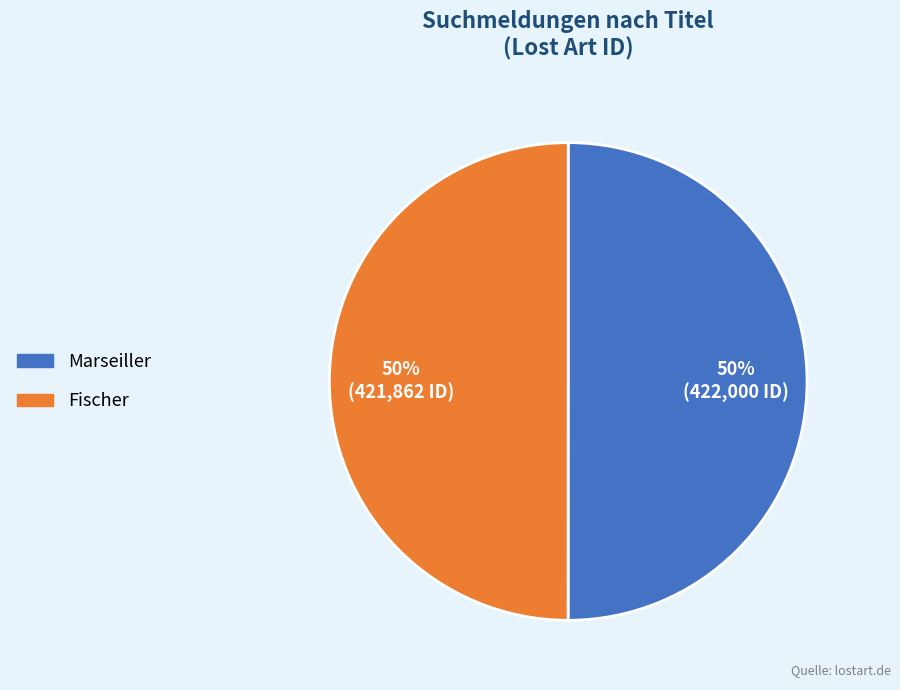

Combined, do Marseiller and Fischer account for over 50%?

Yes